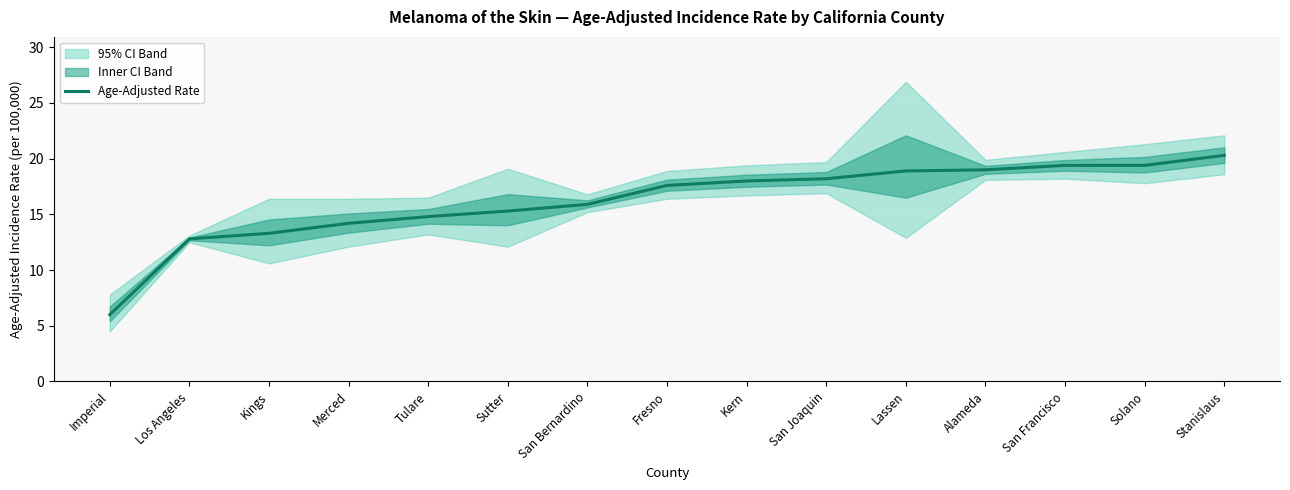

At which category does the chart reach its minimum across all series?

Imperial